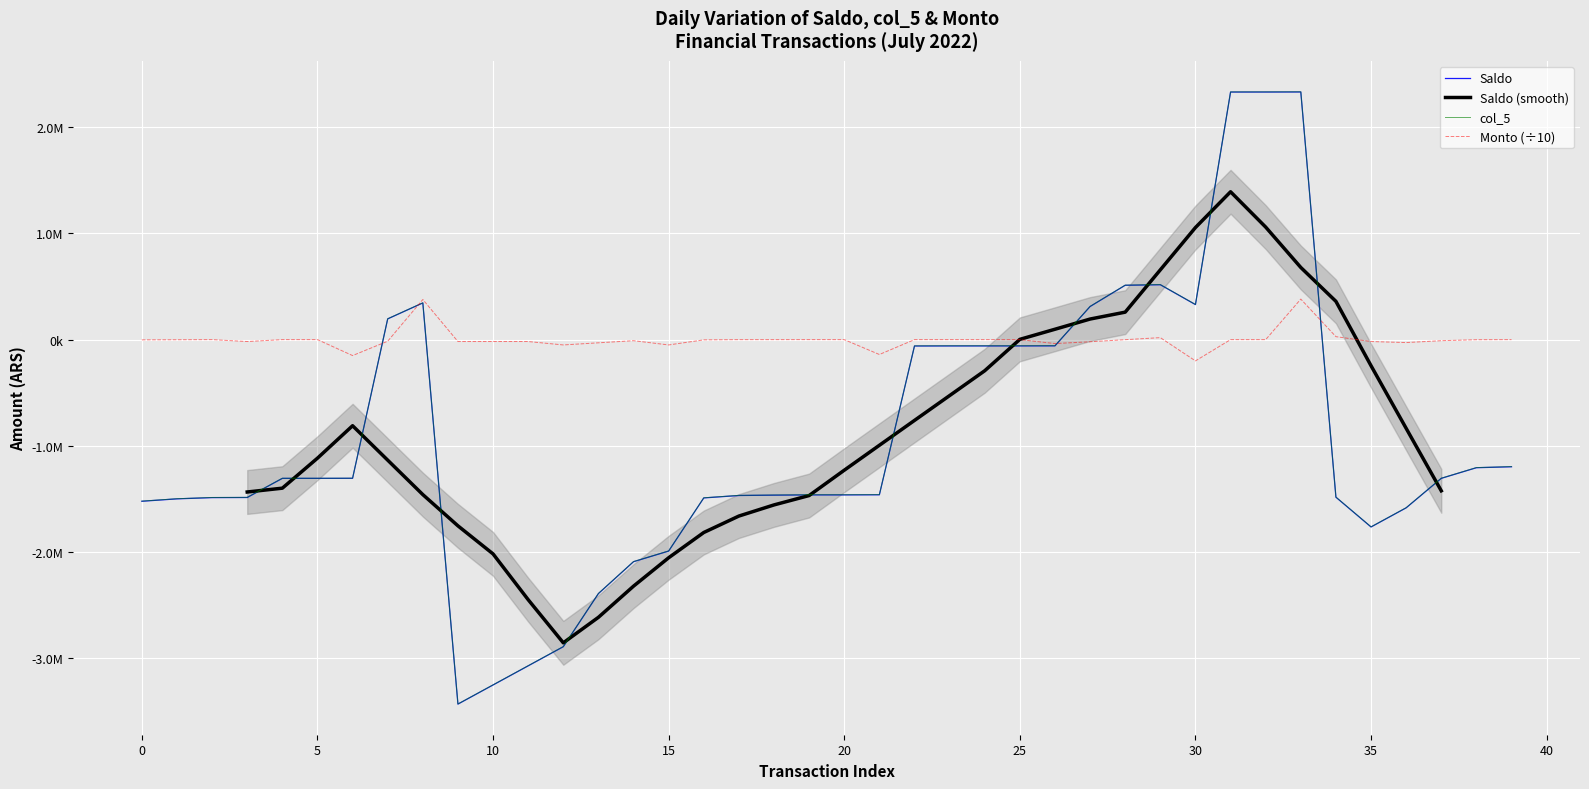

True or false: Monto has more than 1 interior local peaks.

True